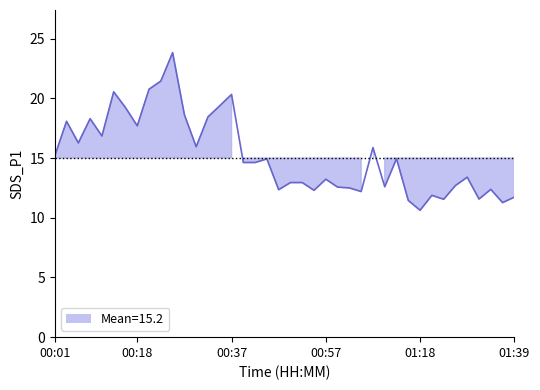

List the labels in order of value, largest first.

00:25, 00:23, 00:20, 00:13, 00:37, 00:35, 00:16, 00:28, 00:33, 00:08, 00:03, 00:18, 00:11, 00:06, 00:30, 01:07, 00:01, 01:12, 00:45, 00:40, 00:42, 01:28, 00:57, 00:50, 00:52, 01:26, 01:10, 00:59, 01:02, 01:34, 00:47, 00:55, 01:04, 01:21, 01:39, 01:31, 01:23, 01:15, 01:37, 01:18